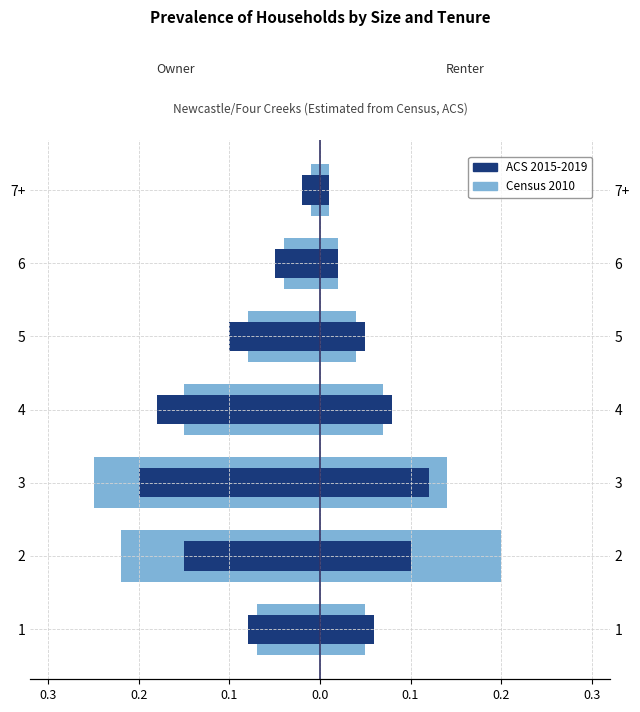

What is the sum of the ACS 2015-2019 values at 6 and 5?

-0.2